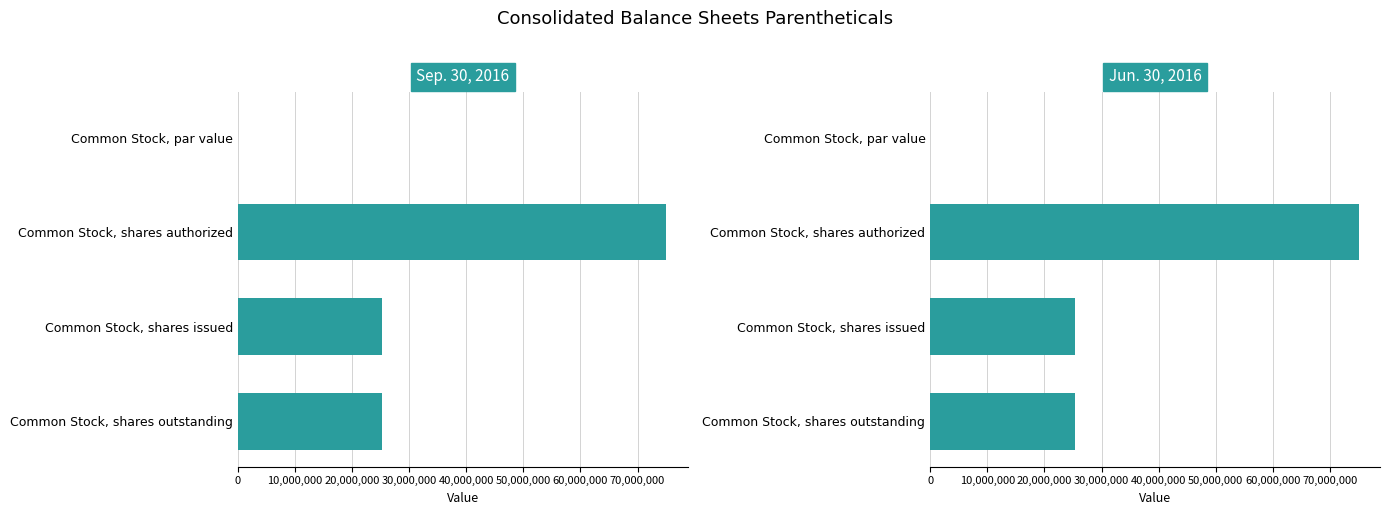

Which series has the largest total across all categories?

Sep. 30, 2016